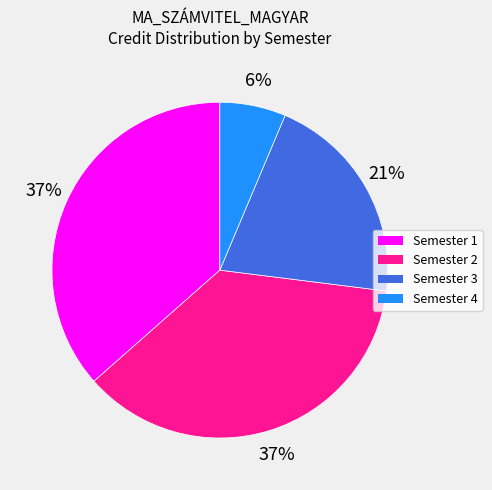

Is there any slice that represents more than half of the pie?

No